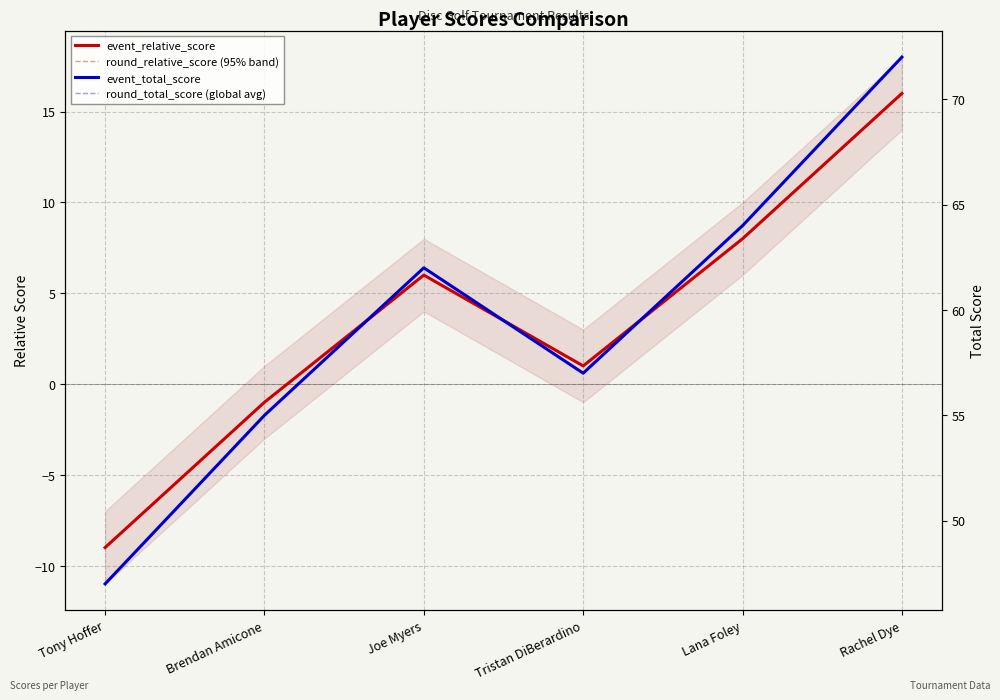

True or false: event_relative_score and round_relative_score (95% band) cross at least once.

False